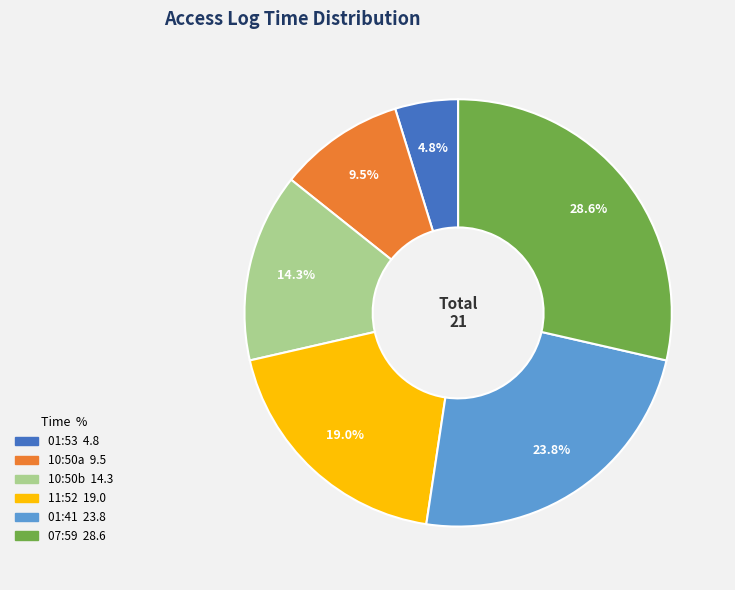

Is there a majority slice in this chart?

No